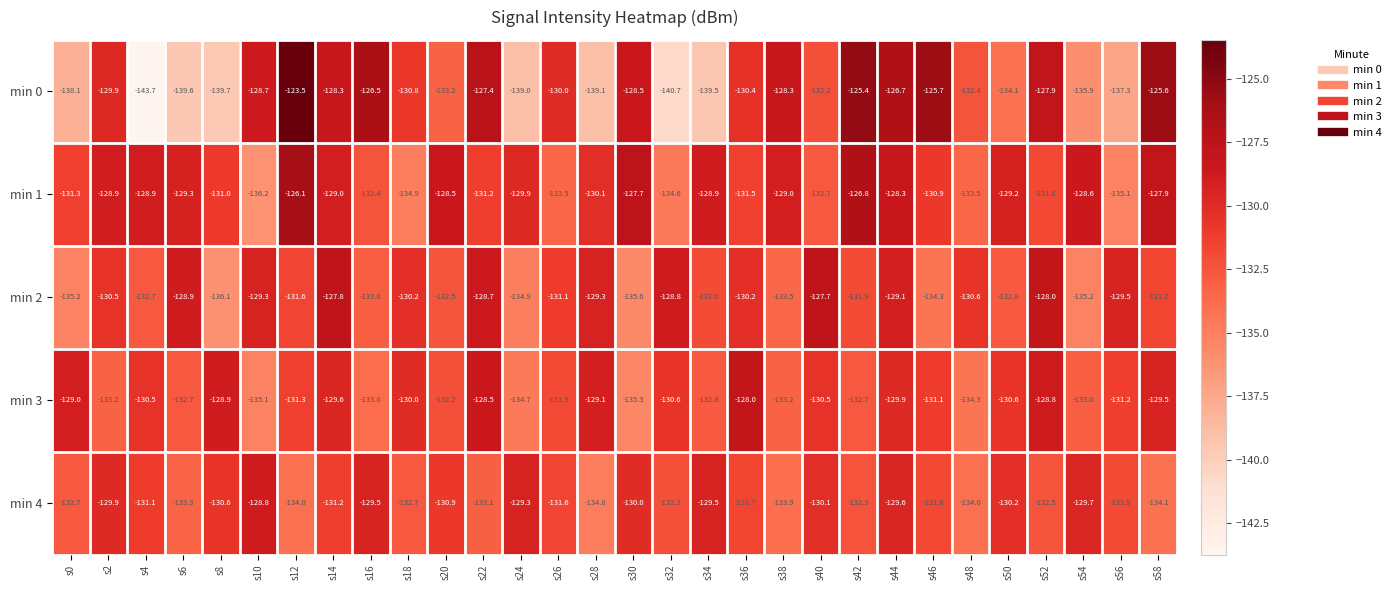

Rank the series by their maximum value, from lowest to highest.

min 4, min 3, min 2, min 1, min 0